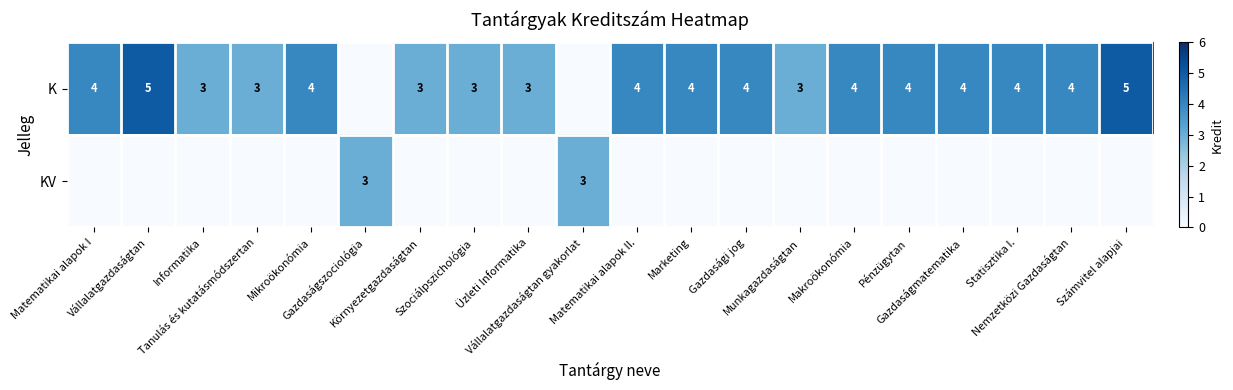

Which category has the highest value in the KV series?

Gazdaságszociológia